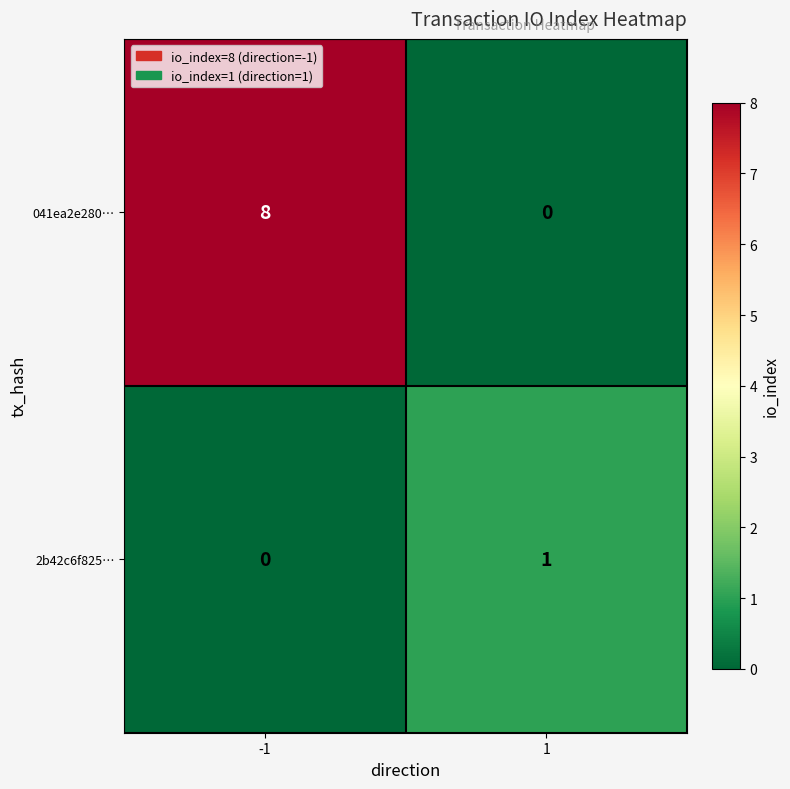

Which series has the largest total across all categories?

041ea2e280…